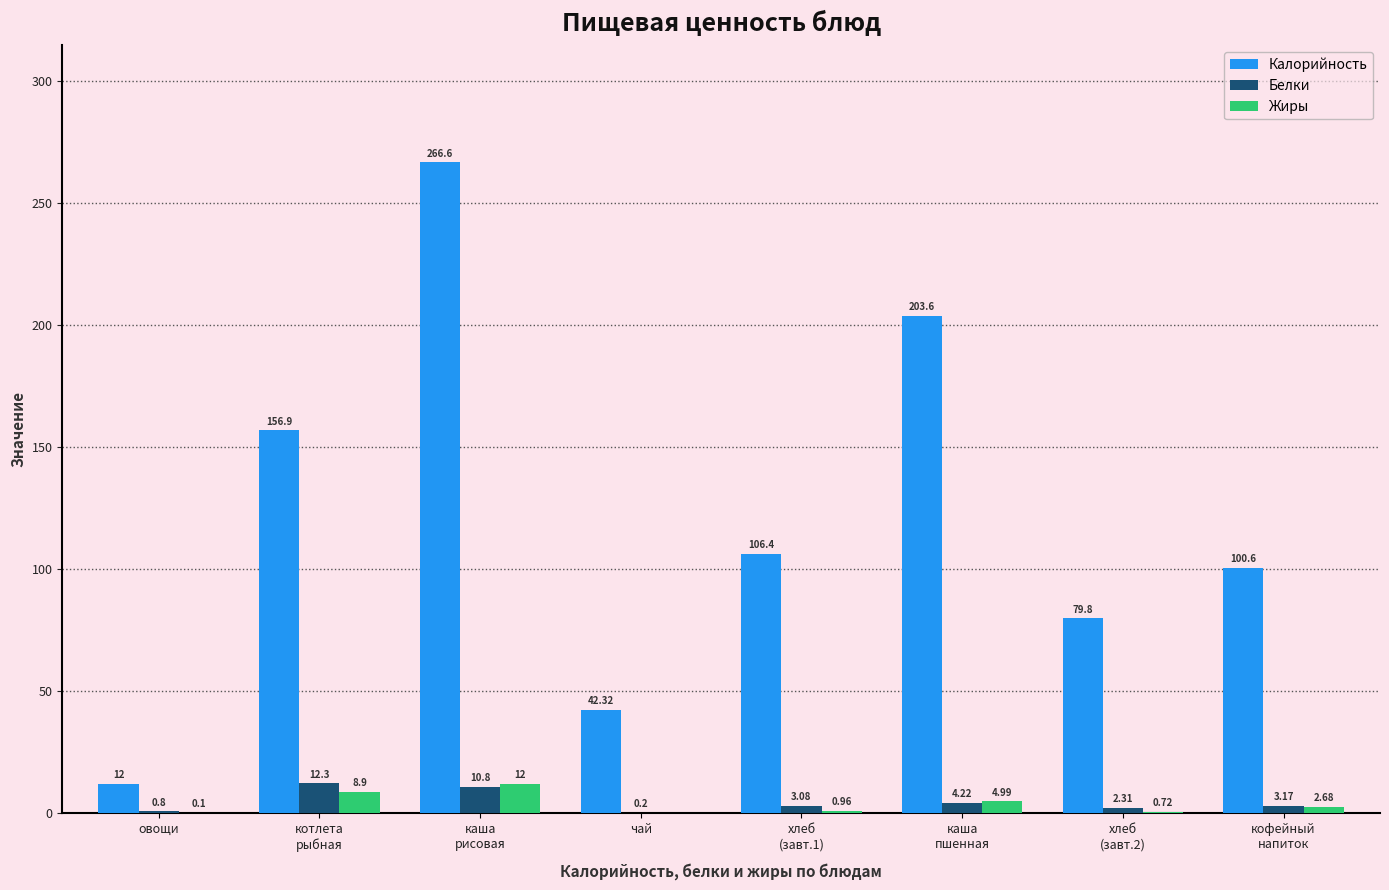

Are the bars horizontal?

No